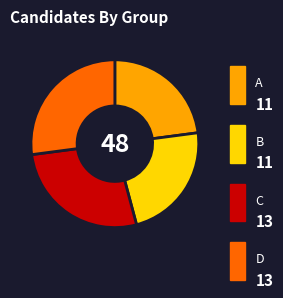

The A slice represents 23% of the pie. True or false?

True